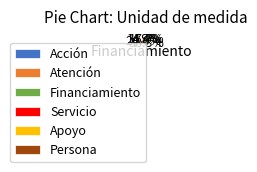

To the nearest percent, what portion does Atención represent?

25%